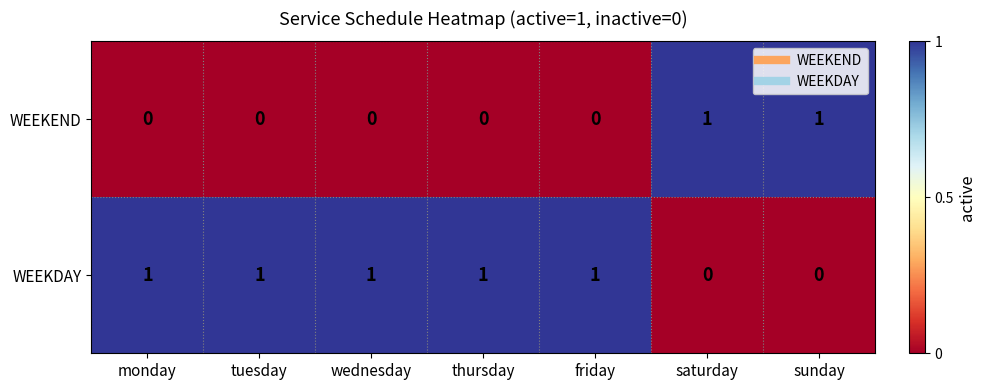

True or false: WEEKEND has a value of 1 at saturday.

True